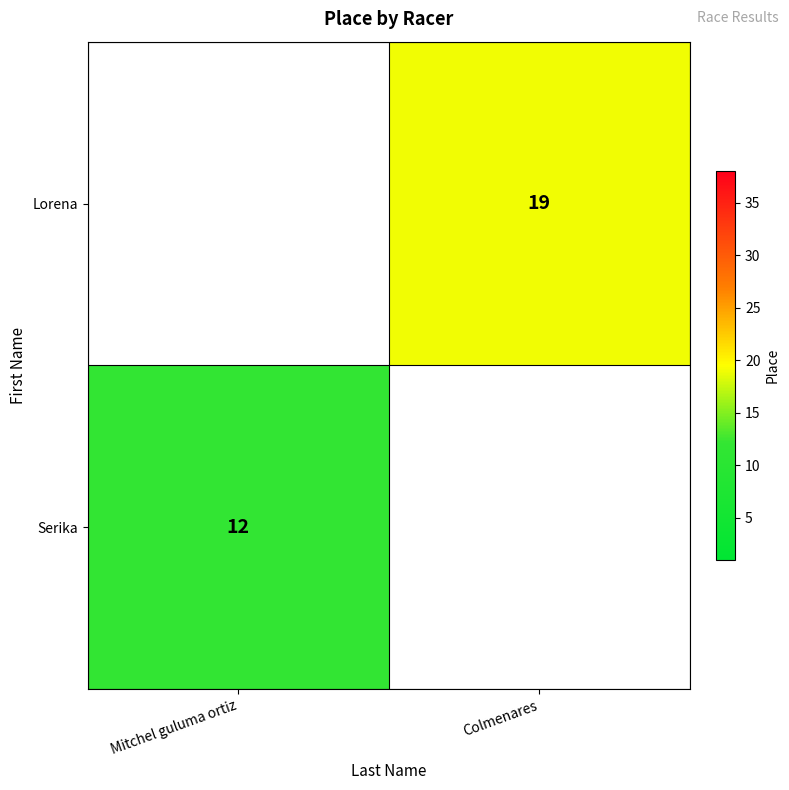

Is it true that Serika equals 12 at Mitchel guluma ortiz?

True